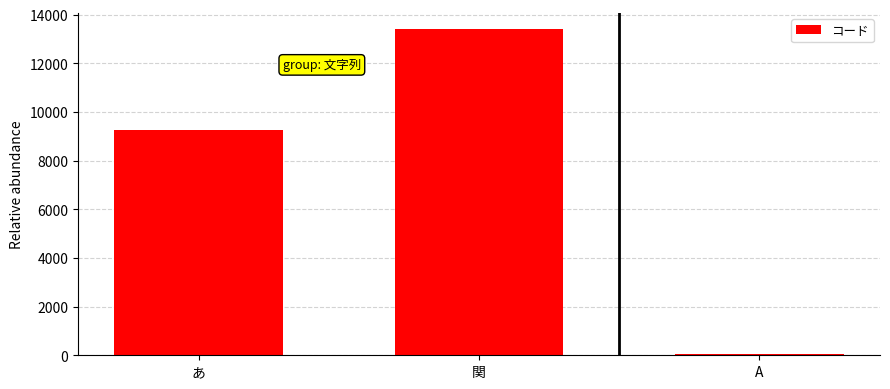

What is the value of the 2nd bar from the left?

13400